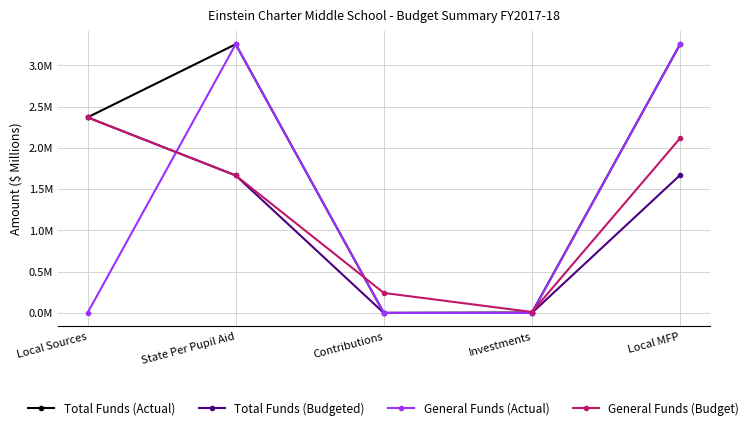

What is the difference between the second highest and minimum values in the Total Funds (Budgeted) series?

1.7